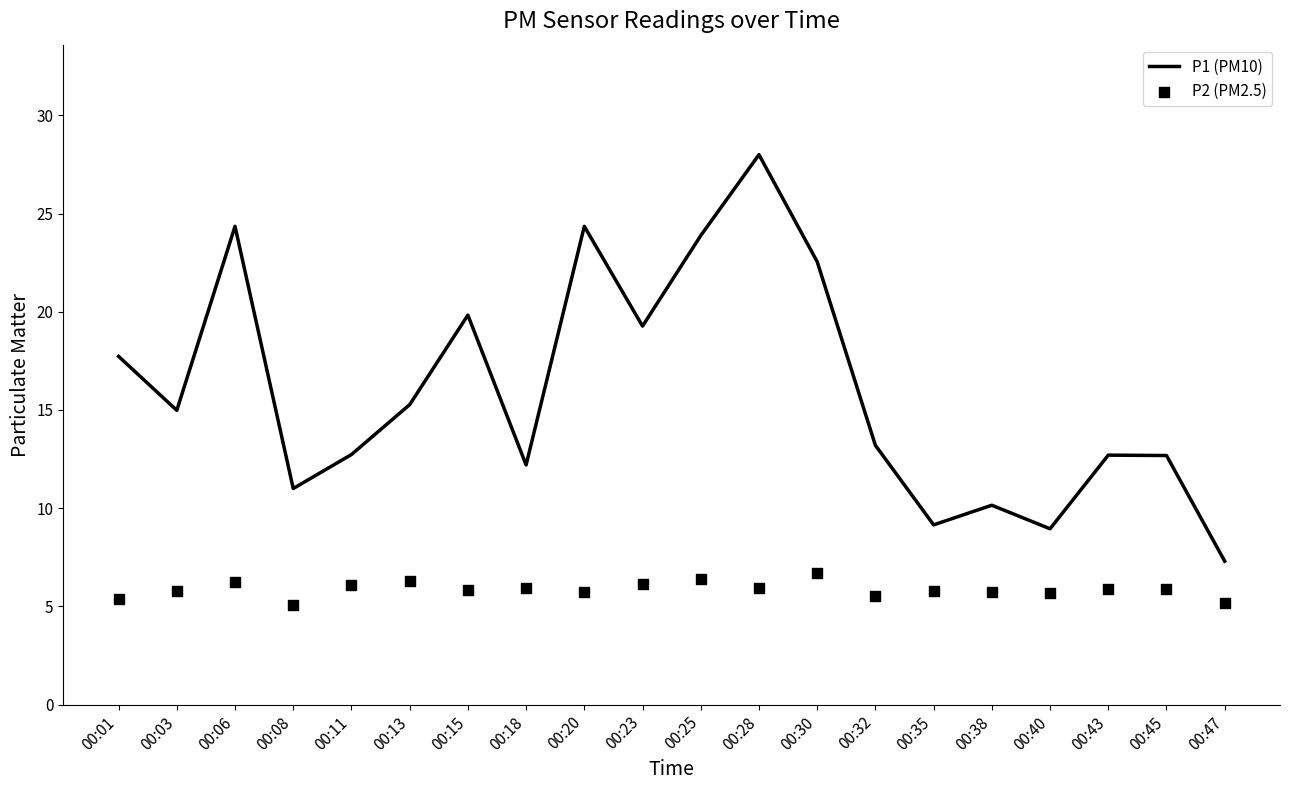

Is the value of P2 (PM2.5) at 00:38 greater than the value of P1 (PM10) at 00:28?

No